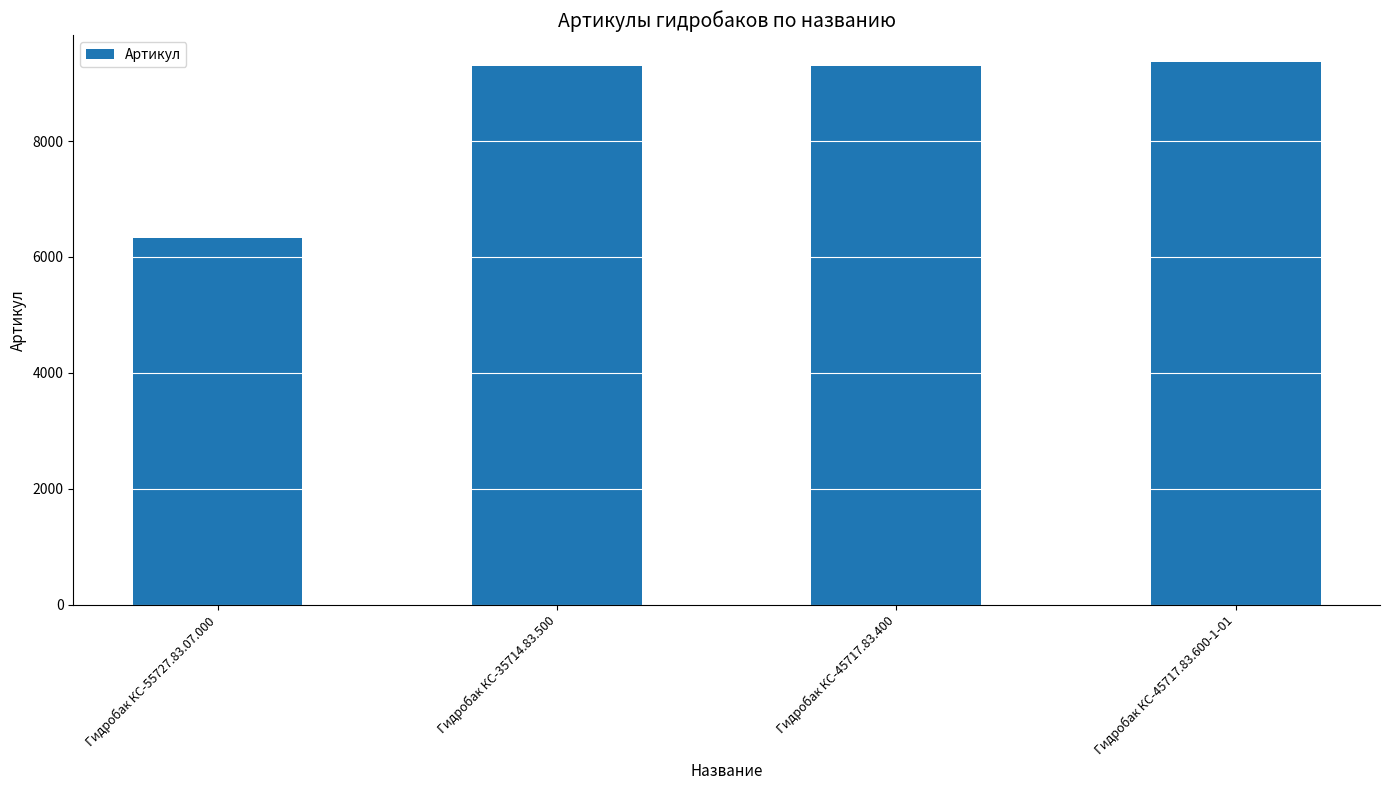

What is the label of the 2nd bar from the left?

Гидробак КС-35714.83.500